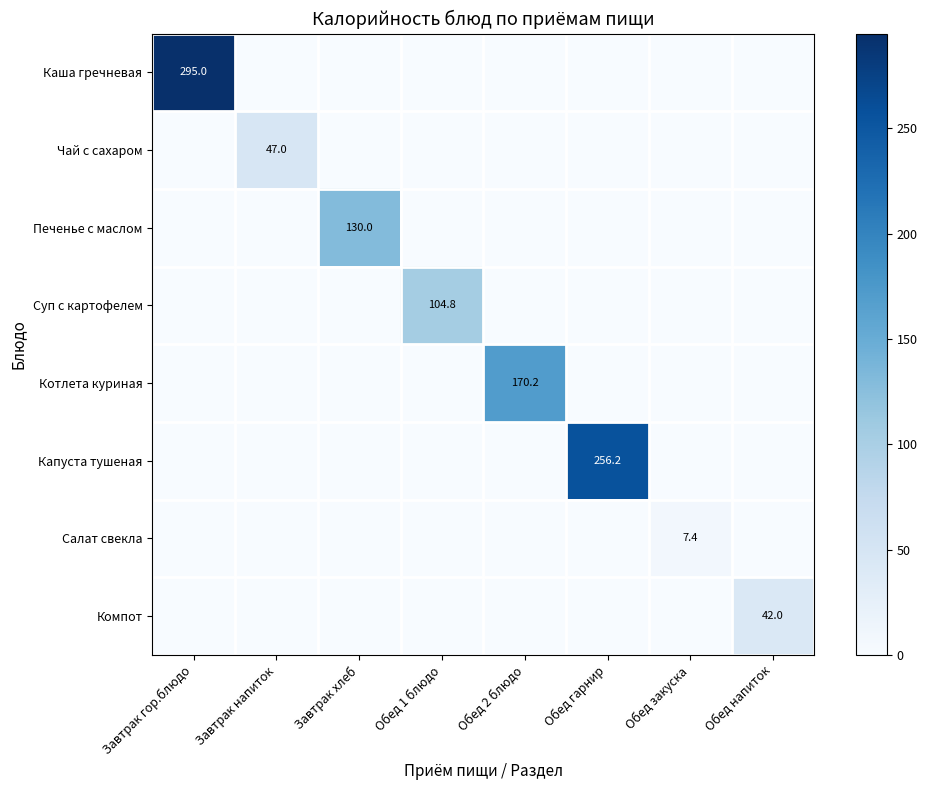

How many positive values does the Суп с картофелем series have?

1